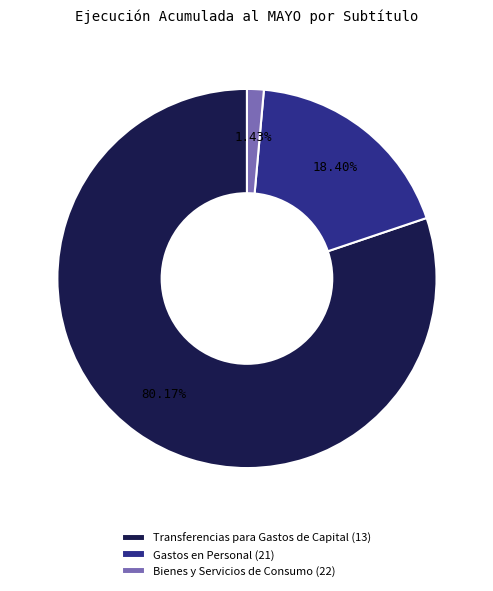

Is it true that Transferencias para Gastos de Capital (13) is 80% of the pie?

True